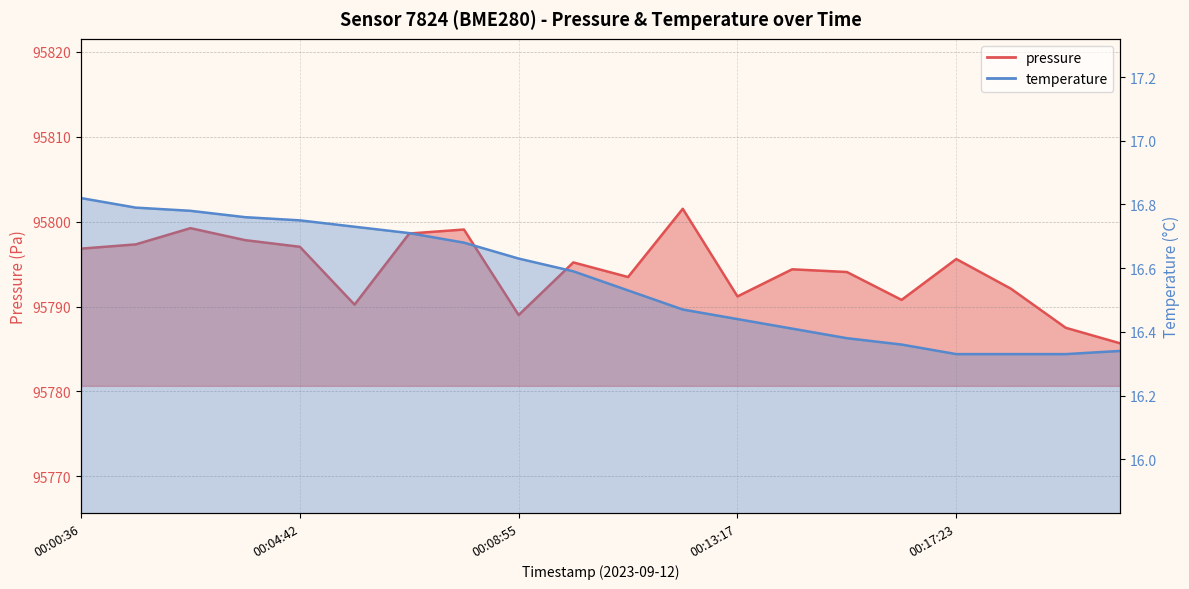

What is the average value of the pressure series?

95794.3